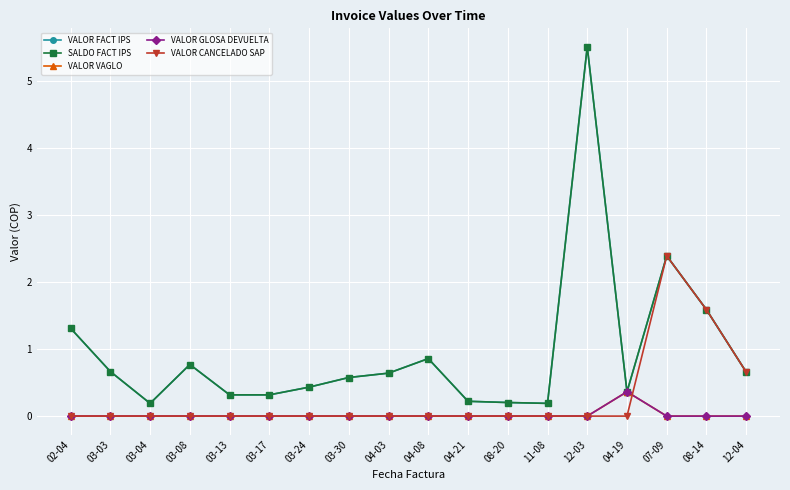

Does the chart have visible grid lines?

Yes